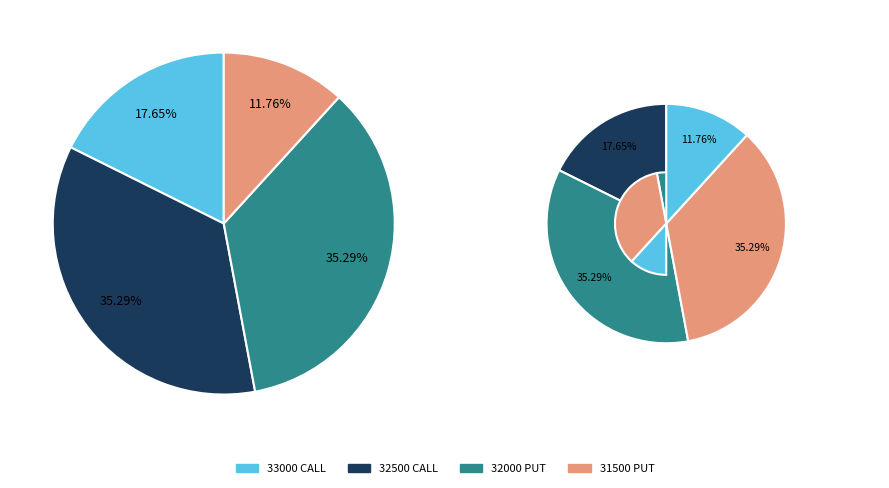

Does 32000 account for over 50% of the chart?

No